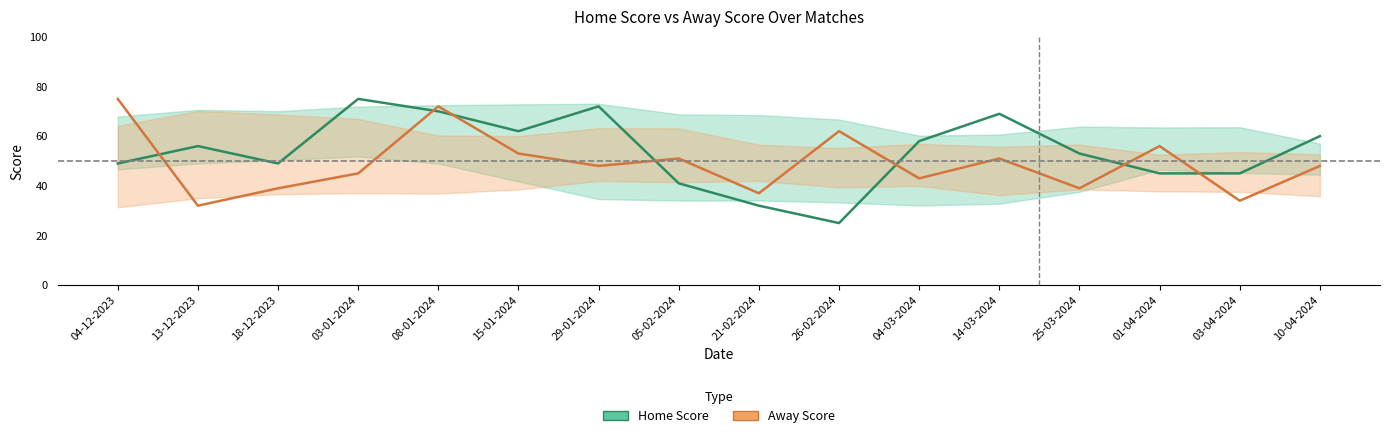

What is the highest value of the Away Score series?

75